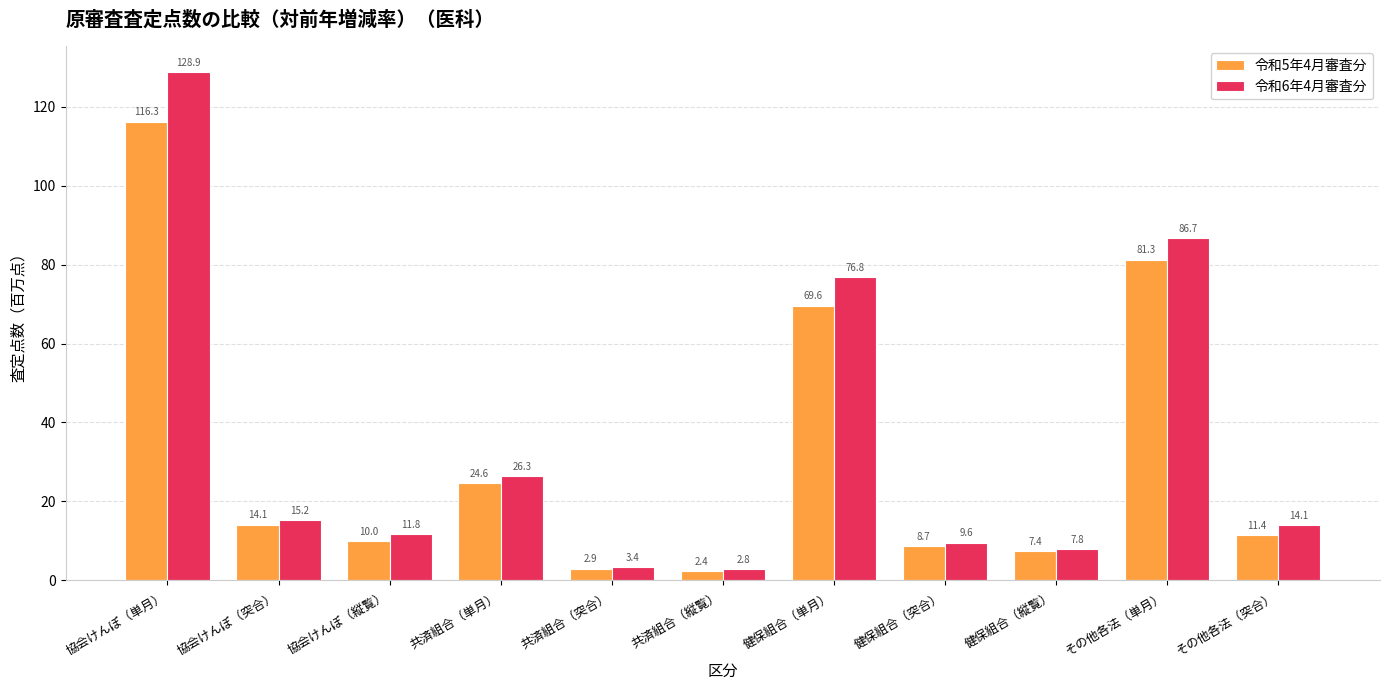

How many distinct data groups are displayed?

2